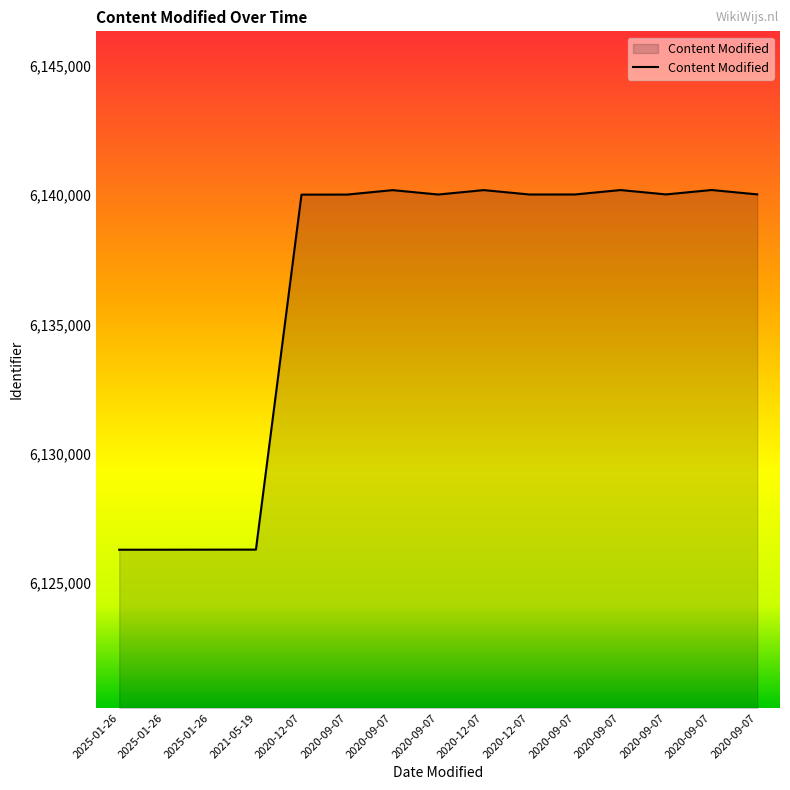

How many values are below 6140029?

7